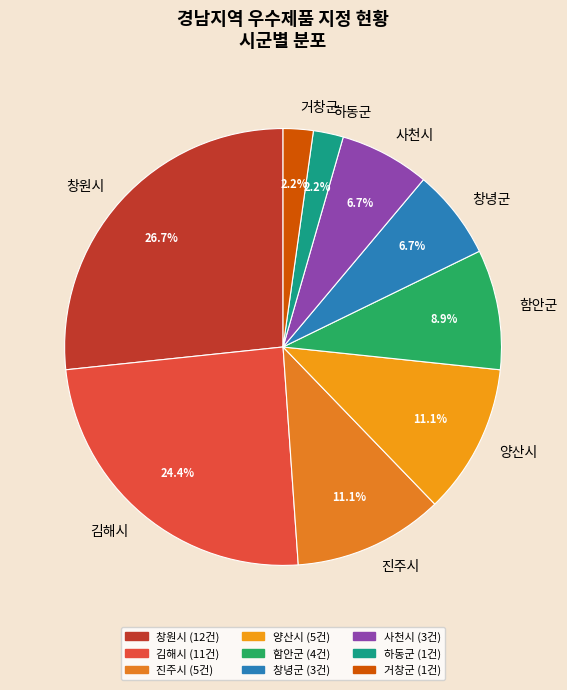

Which has a higher value, 사천시 or 함안군?

함안군